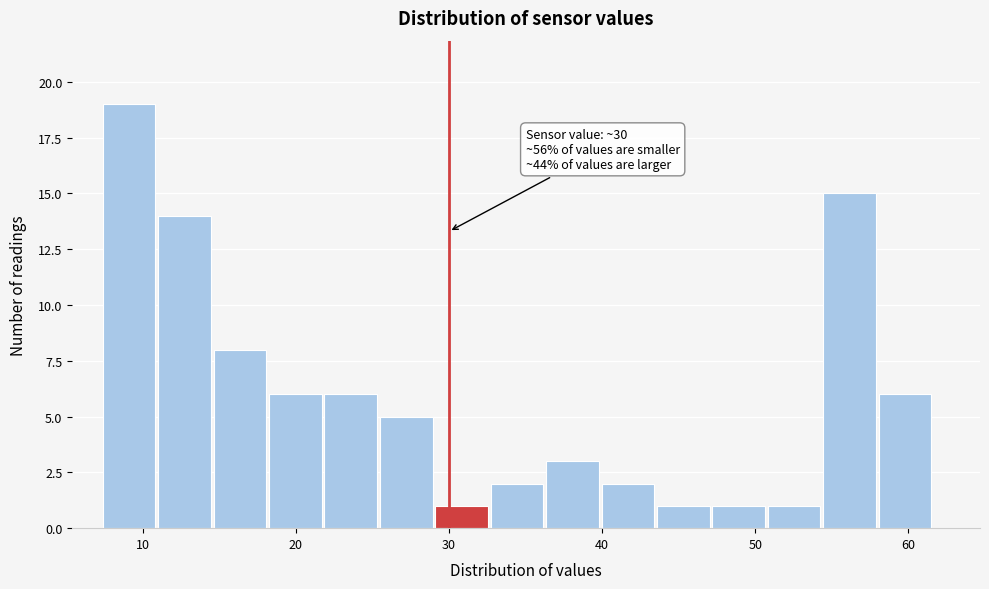

Read against the x-axis, roughly where is the centre of the tallest bar?

9